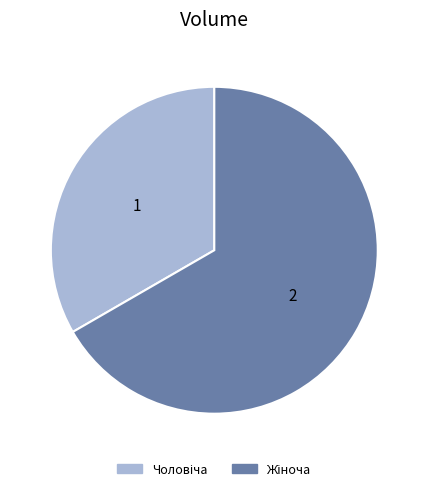

Does any single category account for the majority?

Yes